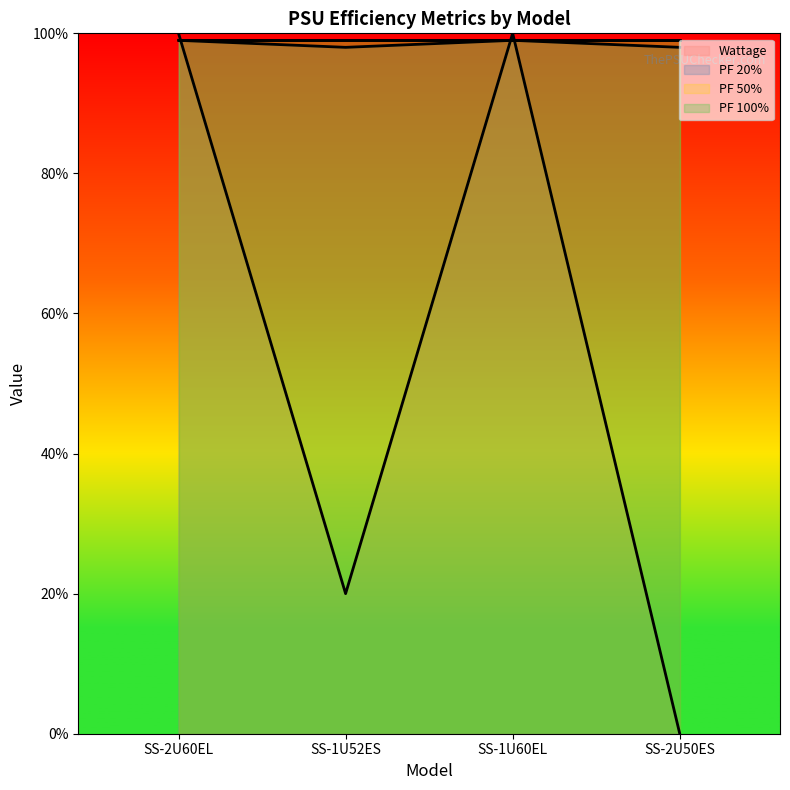

Is the value of PF 20% at SS-2U50ES greater than the value of Wattage at SS-2U50ES?

Yes